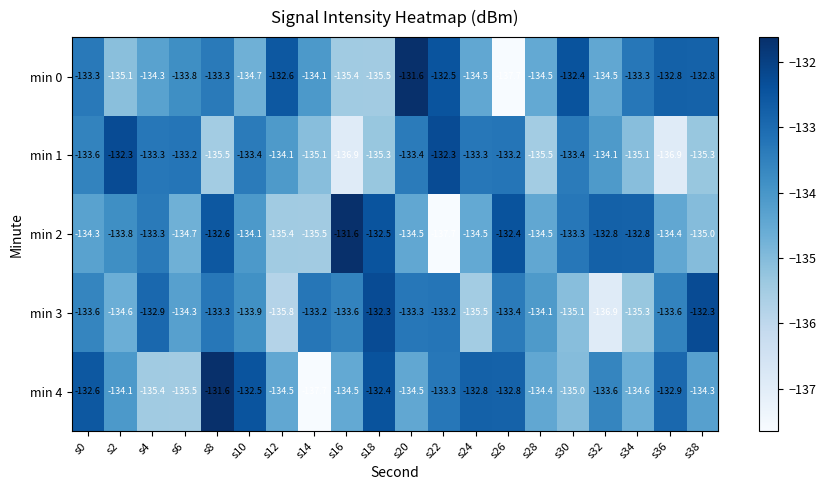

Read the min 2 value at s2.

-133.8